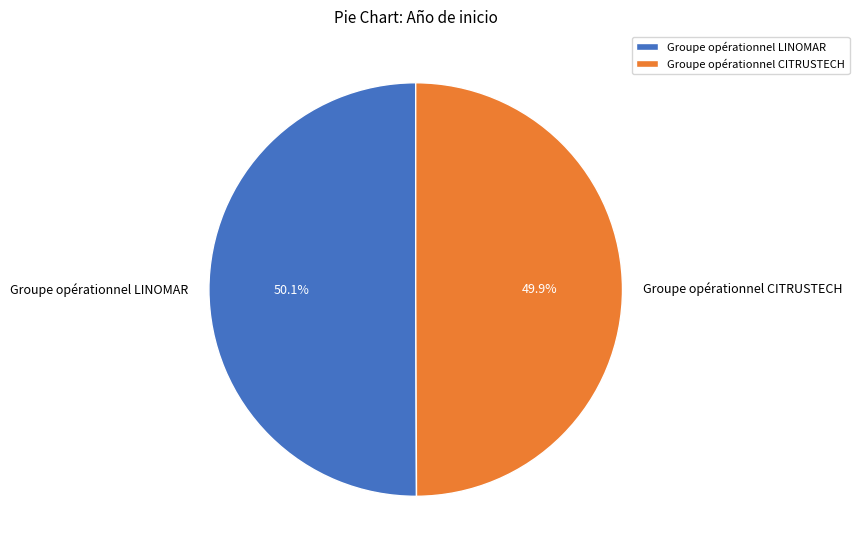

To the nearest percent, what percentage of the pie is Groupe opérationnel LINOMAR?

50%